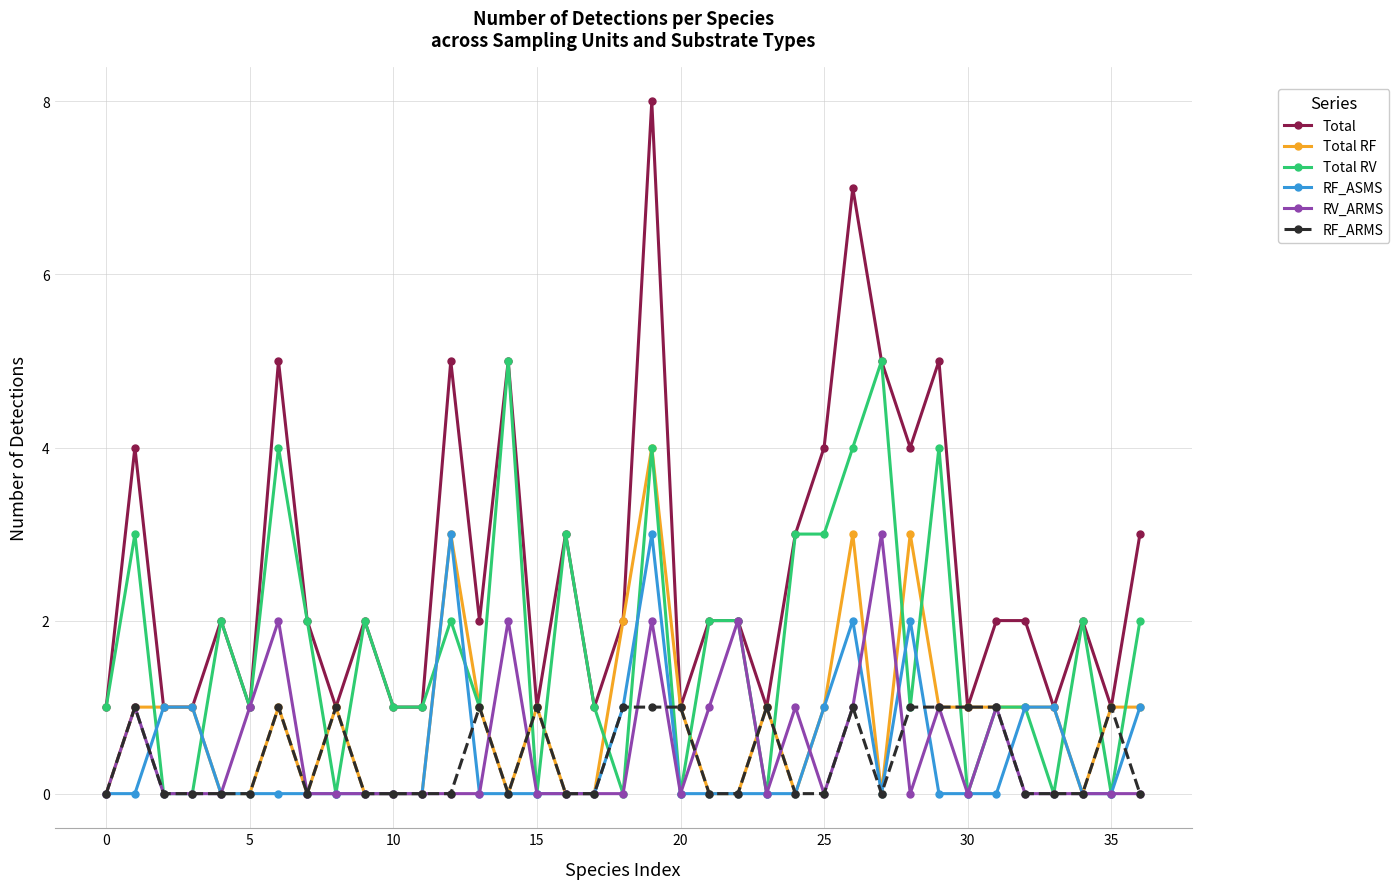

True or false: Total RV has more than 1 interior local peaks.

True